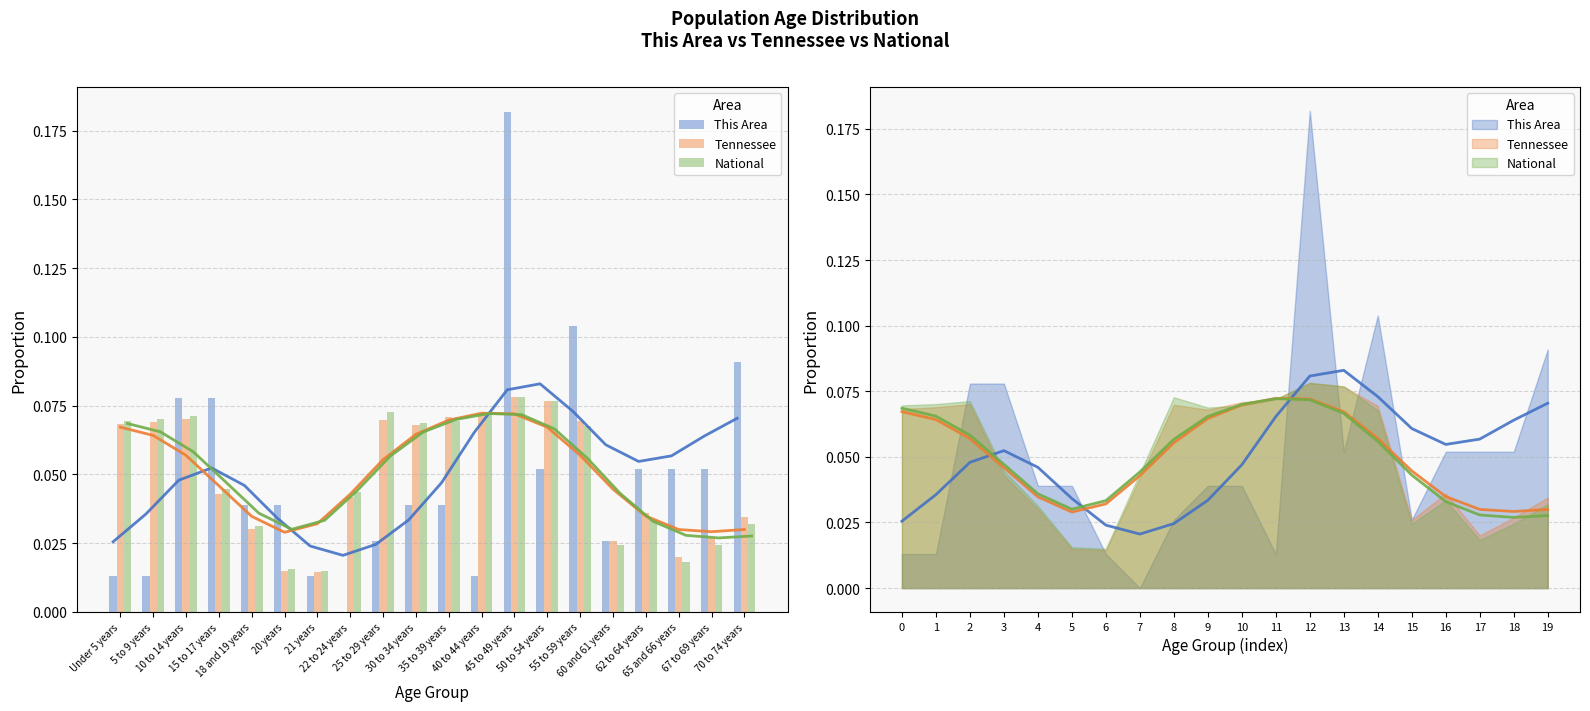

Which series has the widest spread of values?

This Area